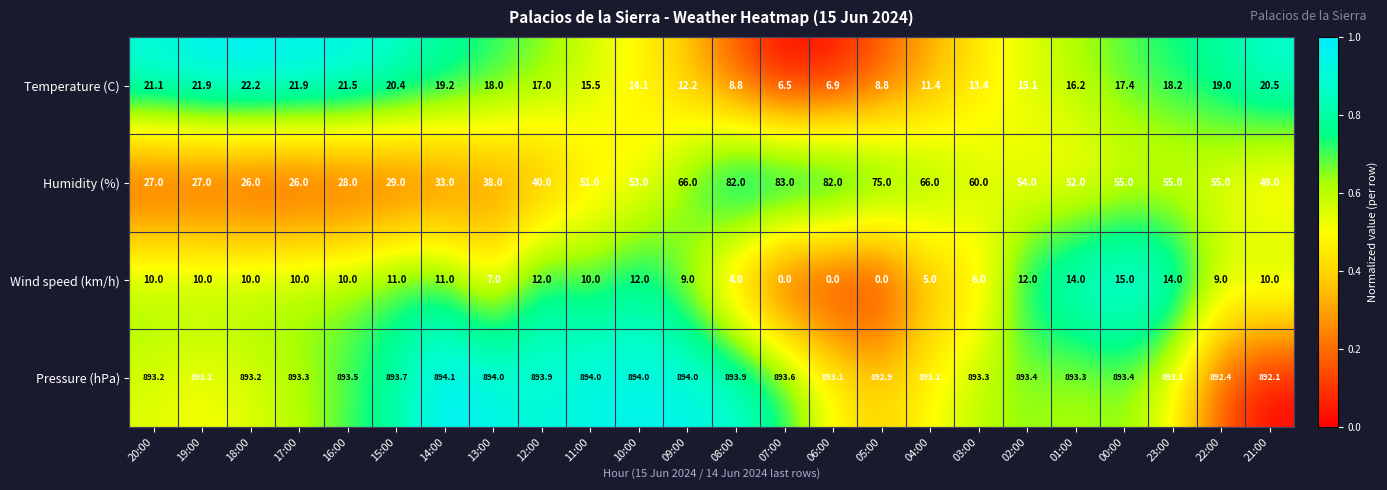

Is it true that Wind speed (km/h) equals 10.0 at 18:00?

True